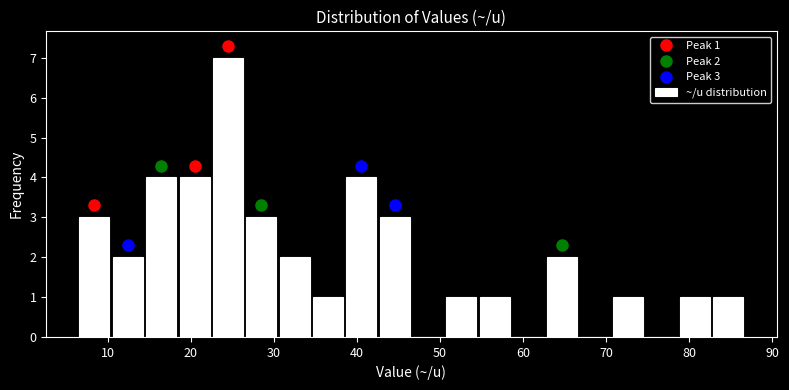

Which range on the x-axis has the tallest bar?

22 to 26